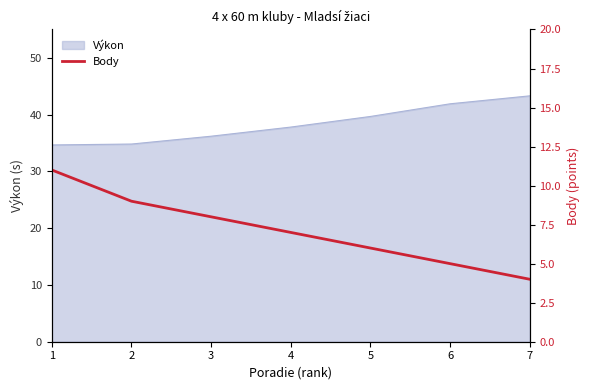

Is it true that Výkon equals 39.7 at 5?

True